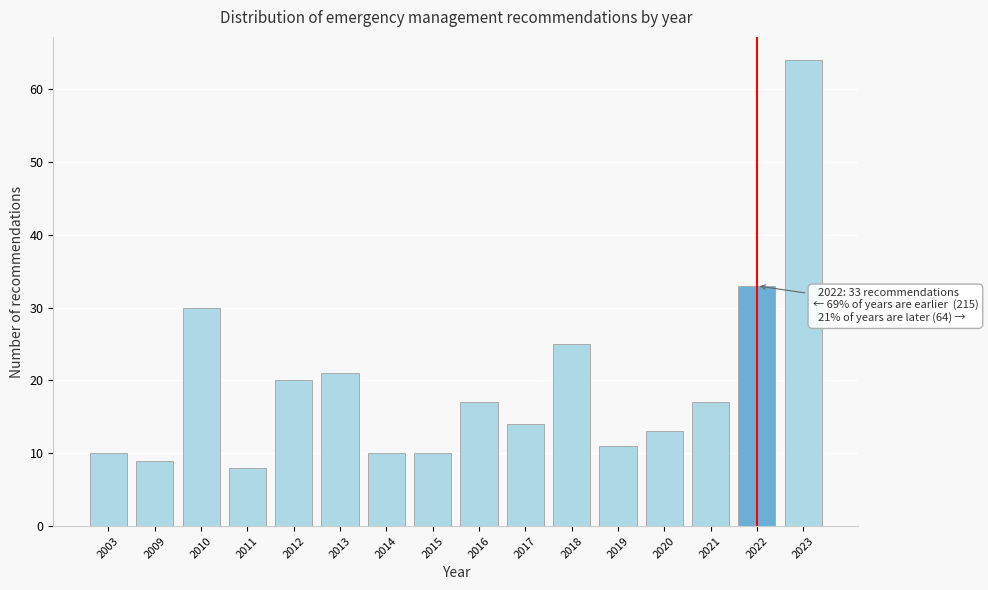

Reading left to right, what are all the values shown in this chart?

2003=10	2009=9	2010=30	2011=8	2012=20	2013=21	2014=10	2015=10	2016=17	2017=14	2018=25	2019=11	2020=13	2021=17	2022=33	2023=64